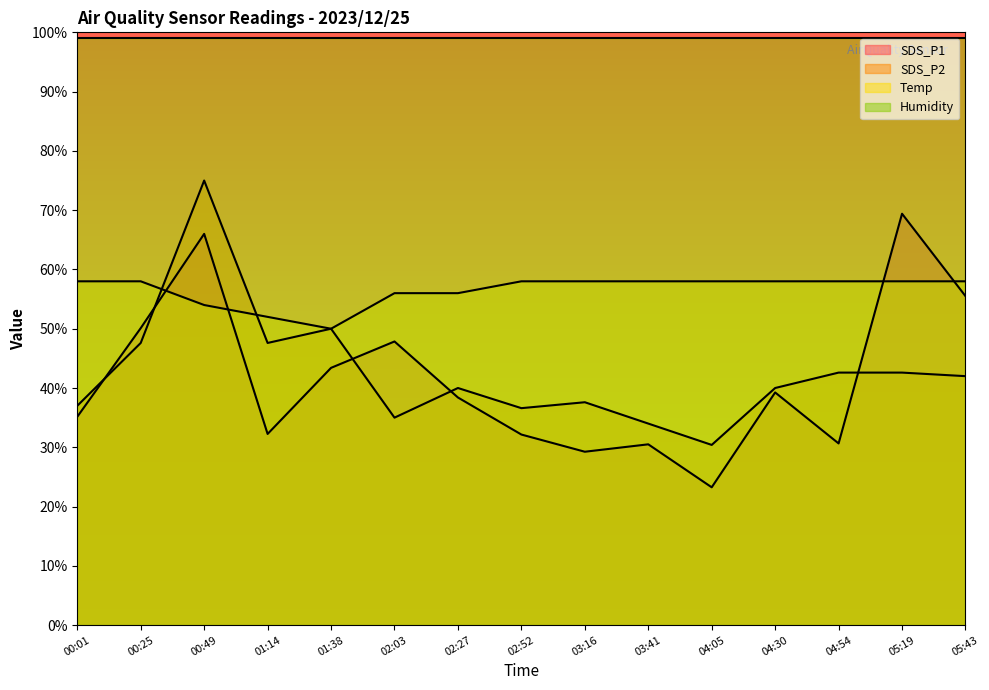

At which category does the chart reach its minimum across all series?

04:05